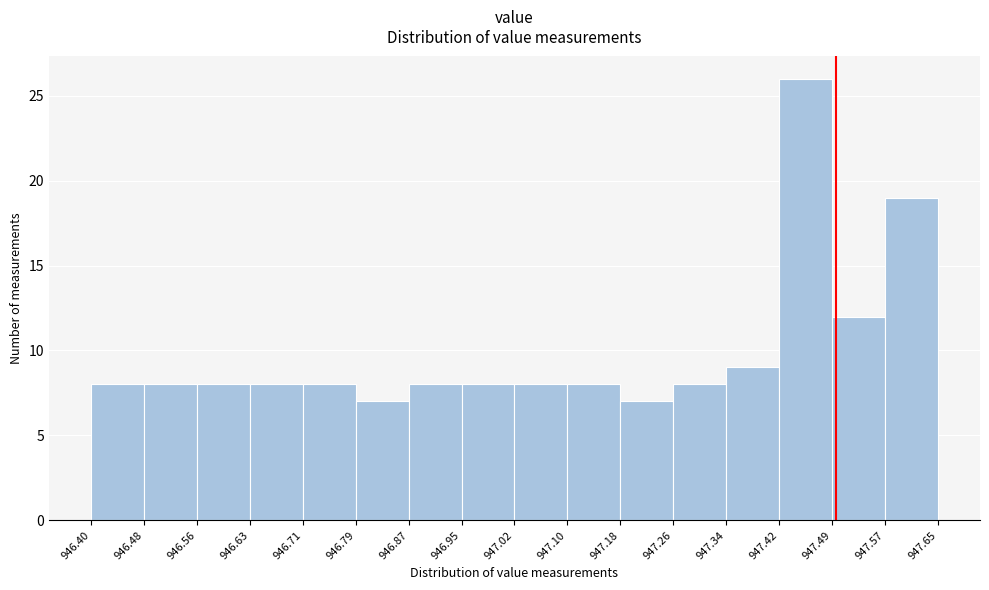

Over which range of the x-axis is the bar tallest?

947.42 to 947.49